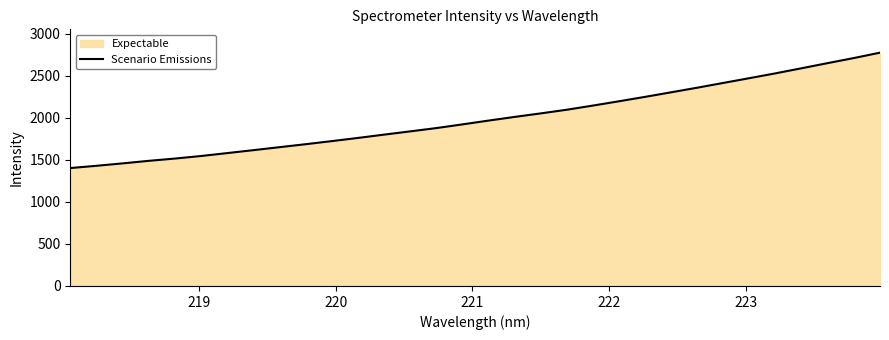

What is the smallest value displayed?

1403.7